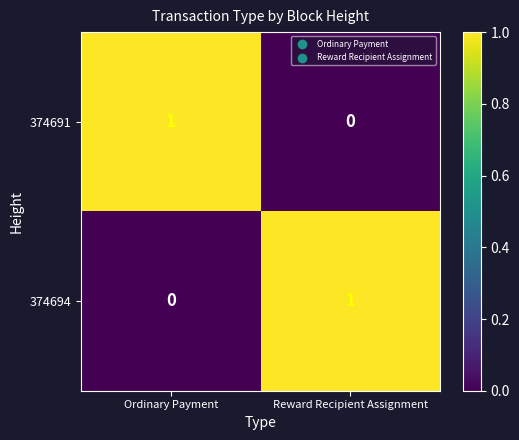

At which label does 374694 reach its minimum?

Ordinary Payment